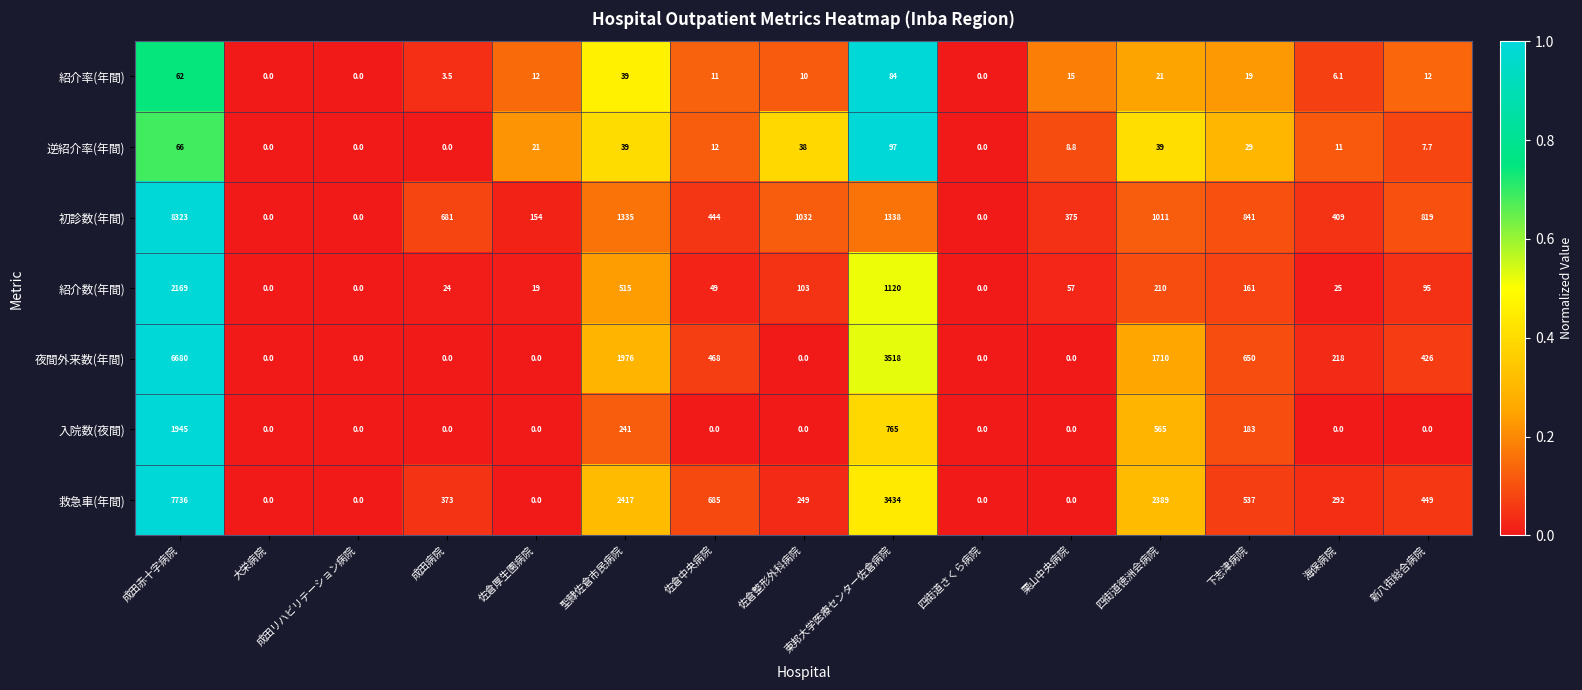

How many data points does each series have?

15